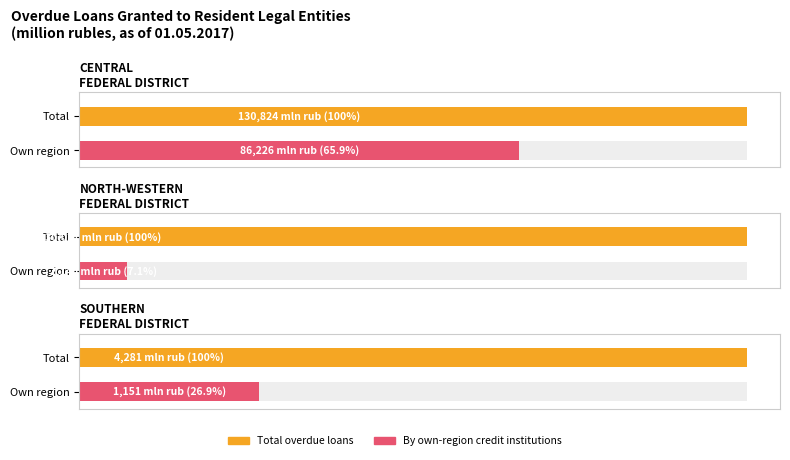

What is the highest value of the by credit institutions of the given region series?

86226